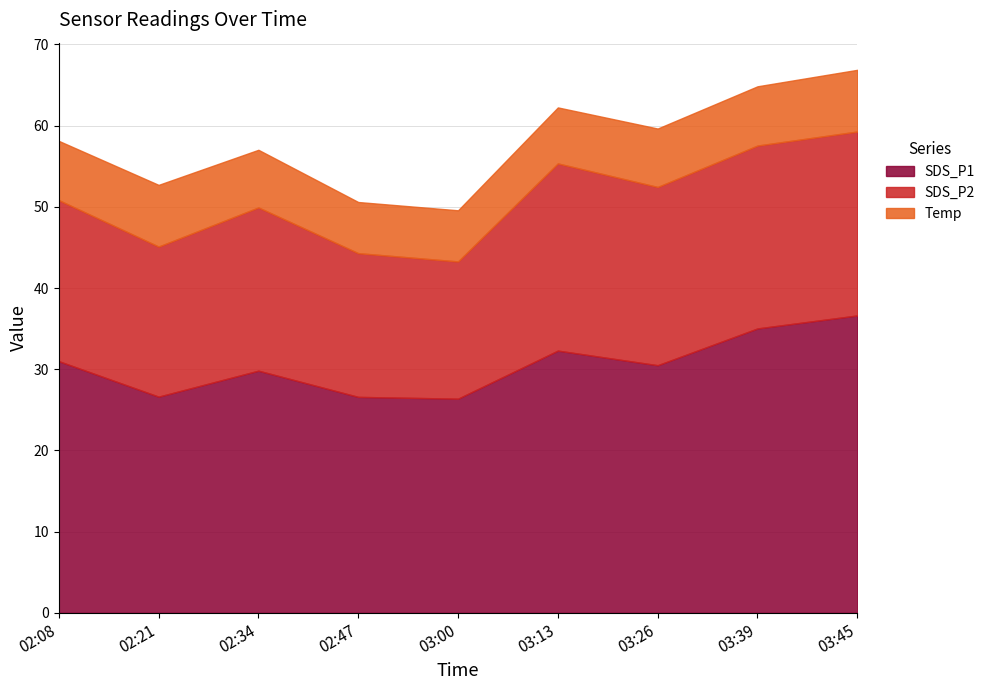

True or false: Temp has more than 2 points higher than both neighbors.

False